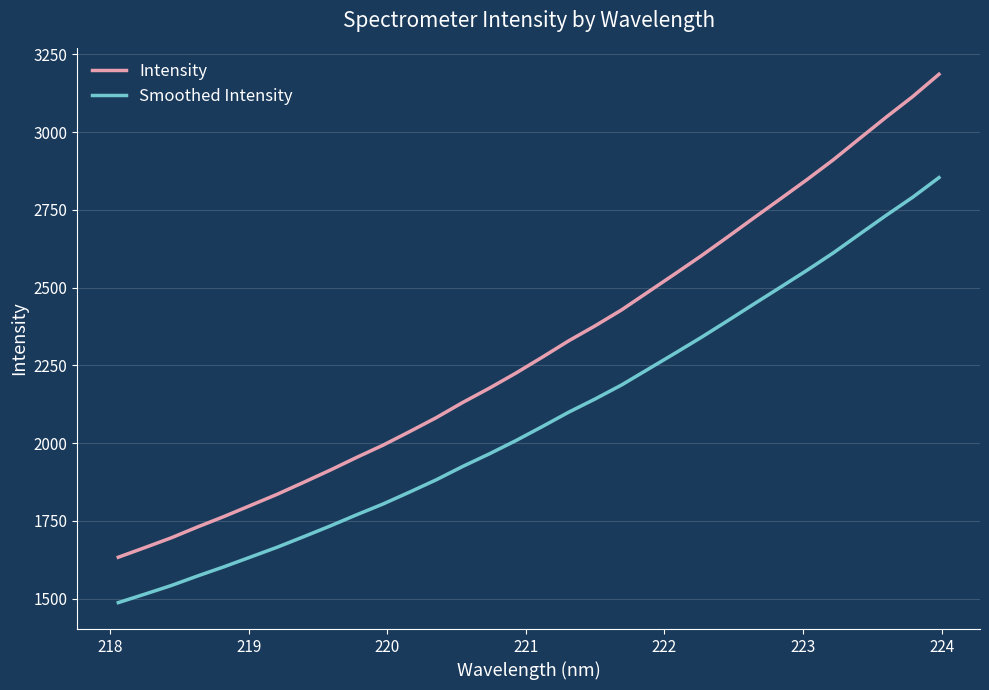

What is the maximum value for Smoothed Intensity?

2853.9